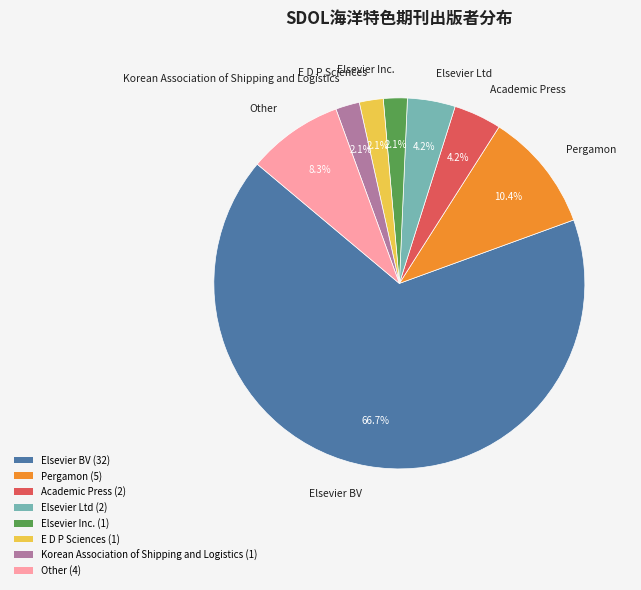

Approximately how many times larger is the value at E D P Sciences compared to Elsevier Inc.?

1.0